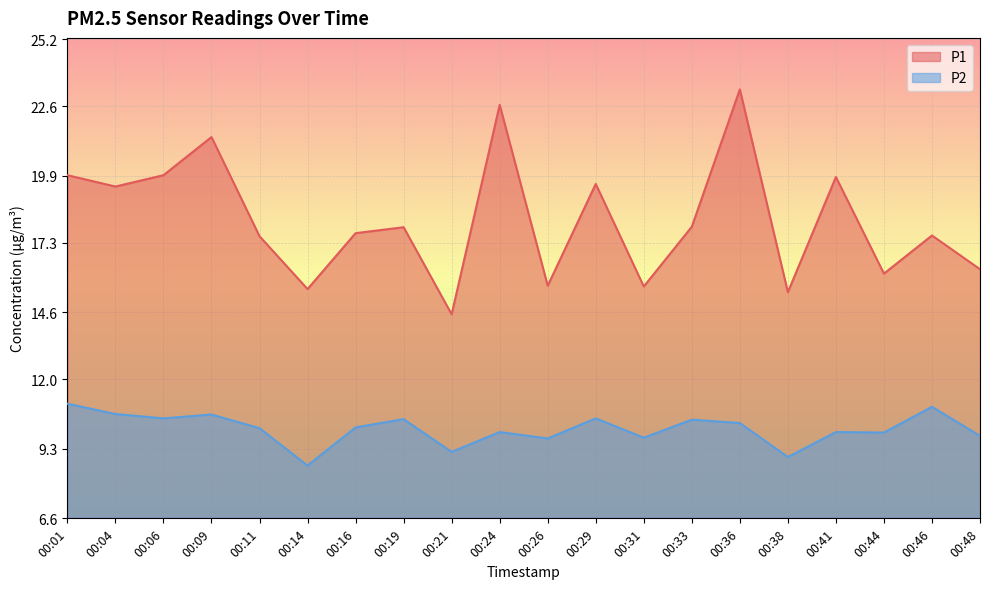

Rank the series at 00:38 from highest to lowest value.

P1, P2